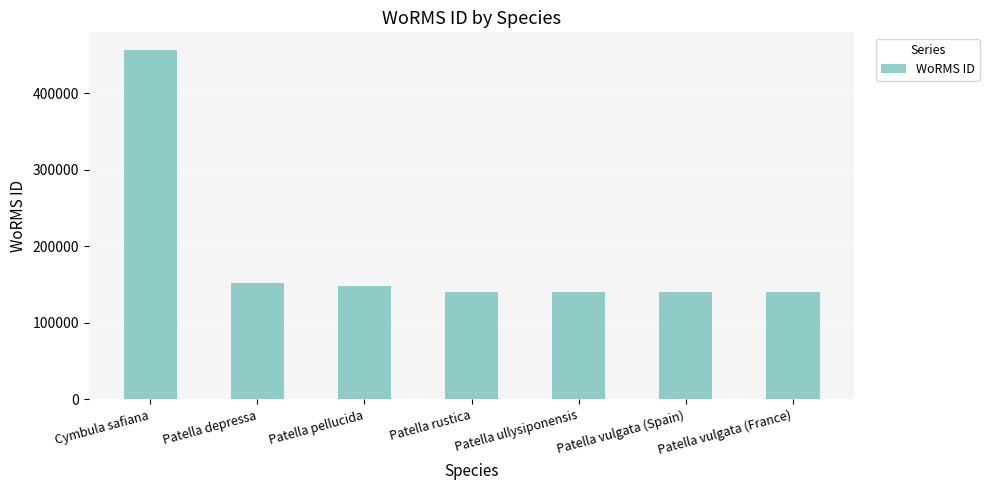

Which has a higher value, Patella depressa or Patella vulgata (France)?

Patella depressa